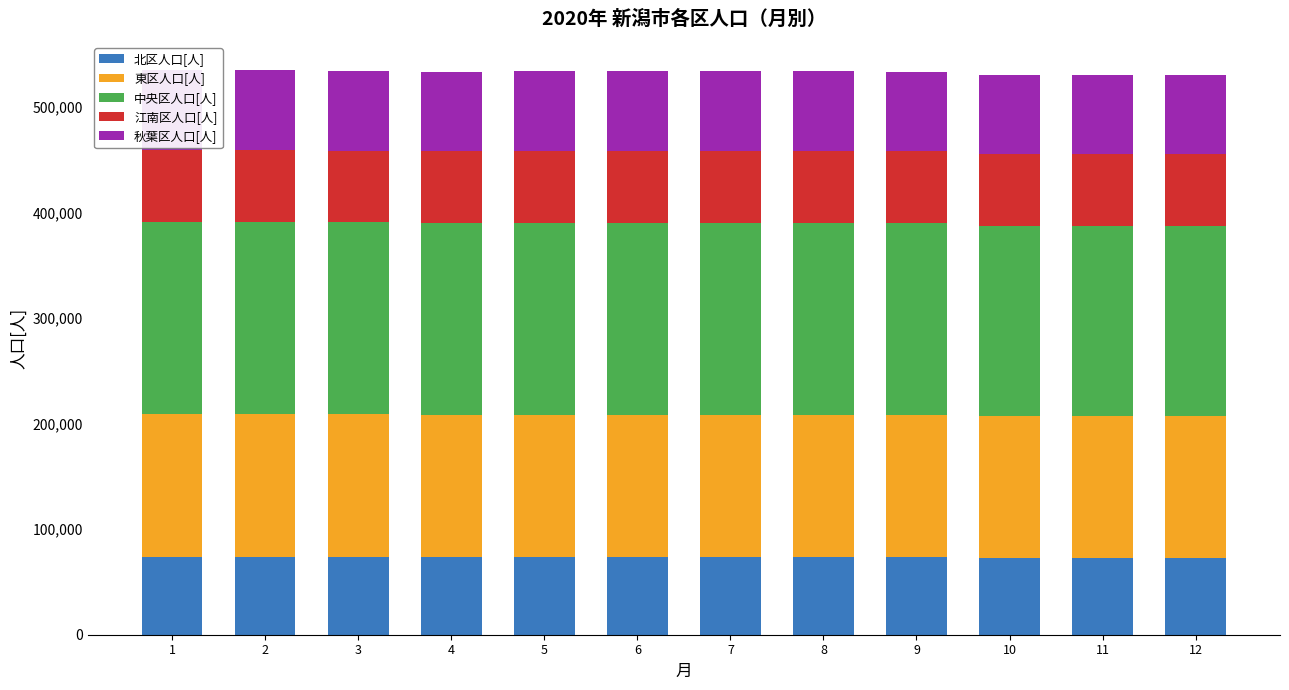

The value of 北区人口[人] at 8 is 73592. True or false?

True